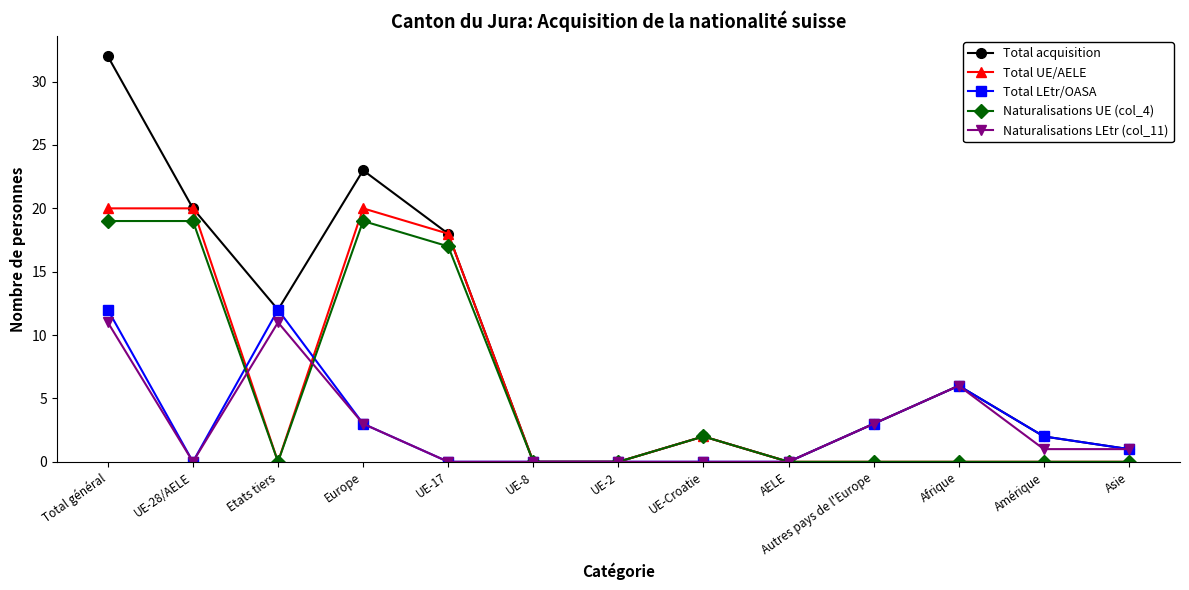

What is the label of the 12th point from the right?

UE-28/AELE